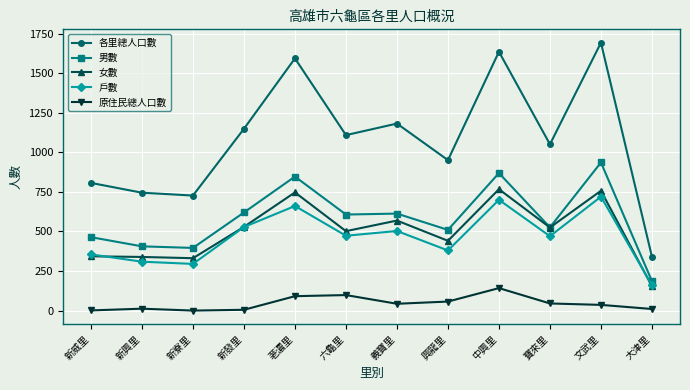

What is the difference between the maximum and minimum values in the 各里總人口數 series?

1353